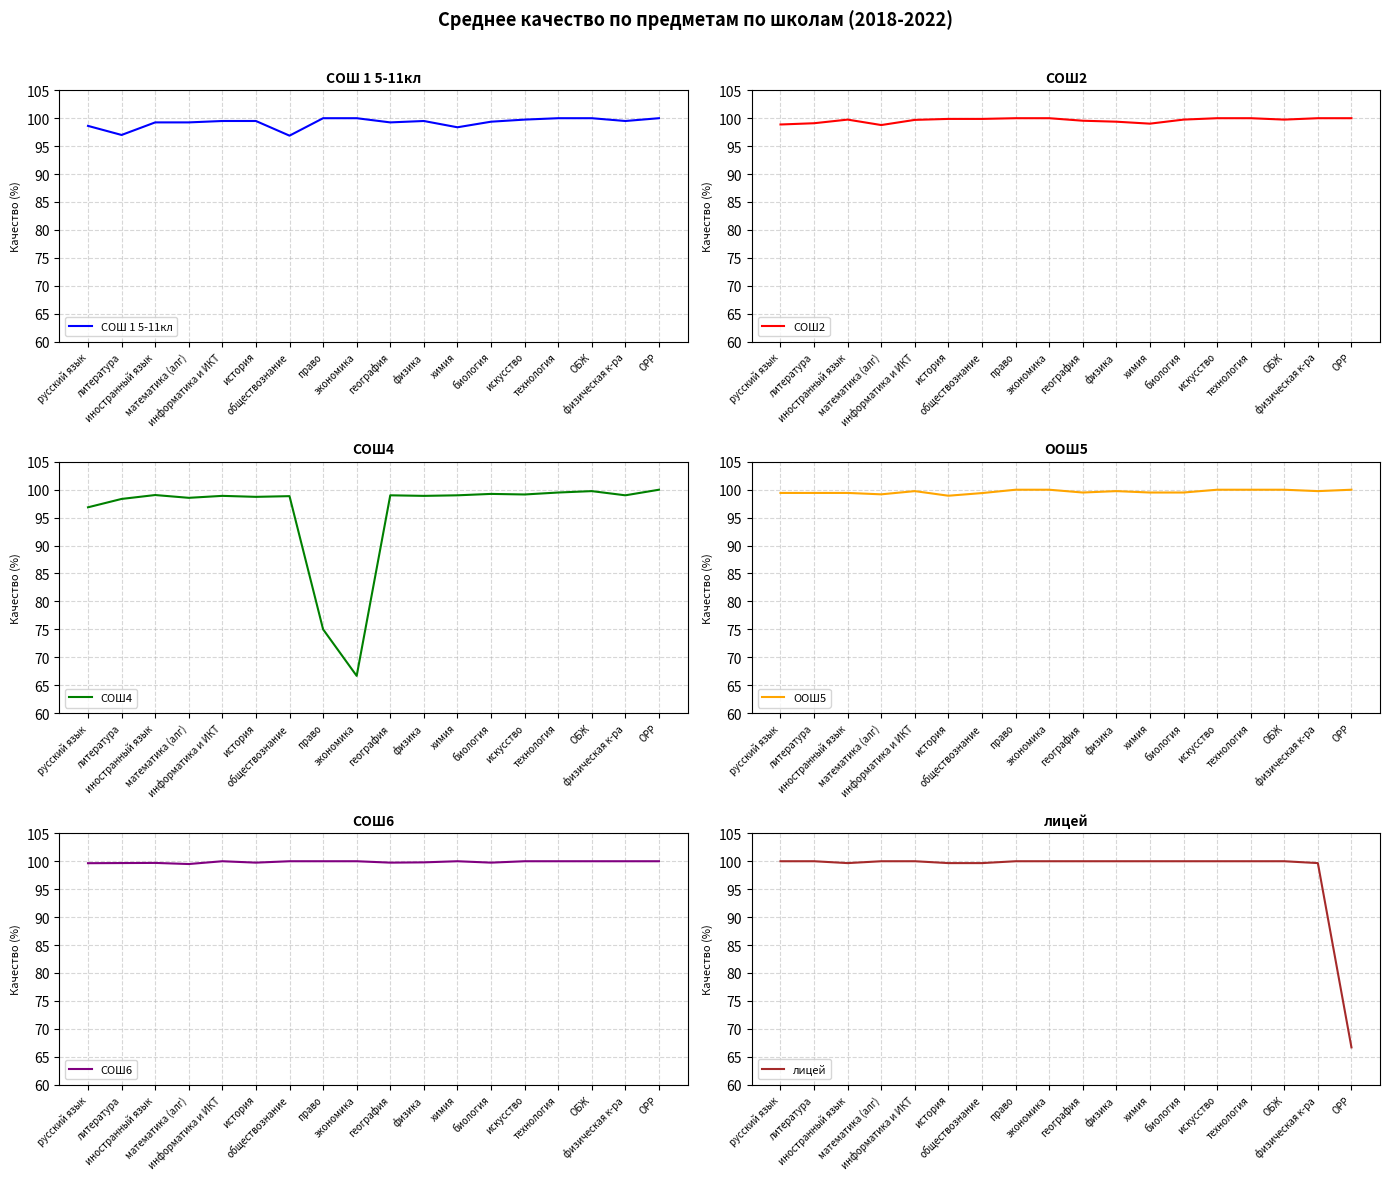

Rank the categories by ООШ5 value from lowest to highest.

история, математика (алг), обществознание, русский язык, литература, иностранный язык, география, химия, биология, информатика и ИКТ, физика, физическая к-ра, право, экономика, искусство, технология, ОБЖ, ОРР